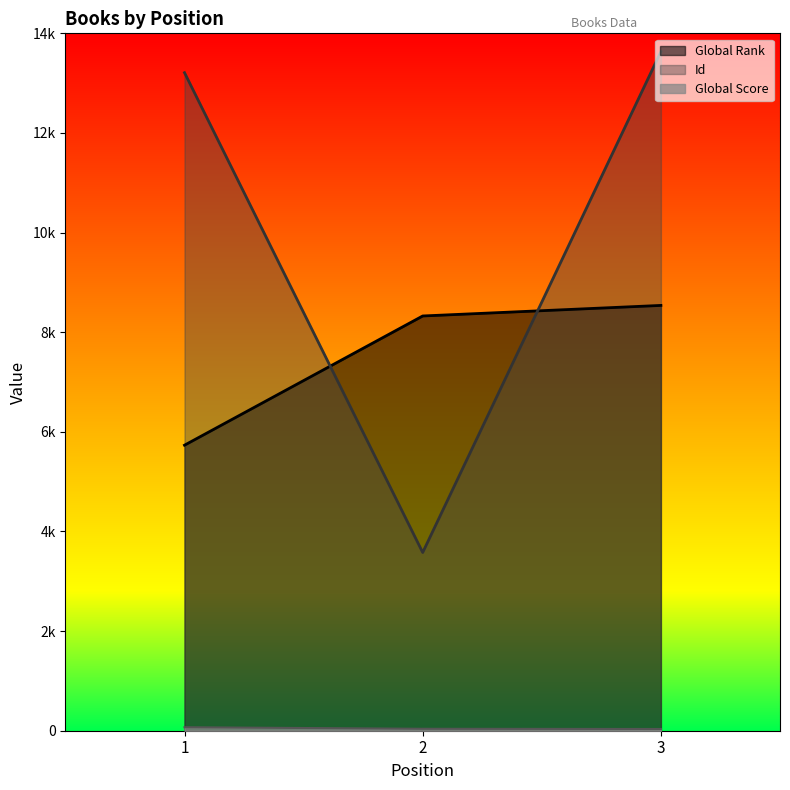

Reading left to right, list all the values displayed in this chart.

Global Rank: 5732	8326	8538
Global Score: 70	39	35
Id: 13210	3578	13633